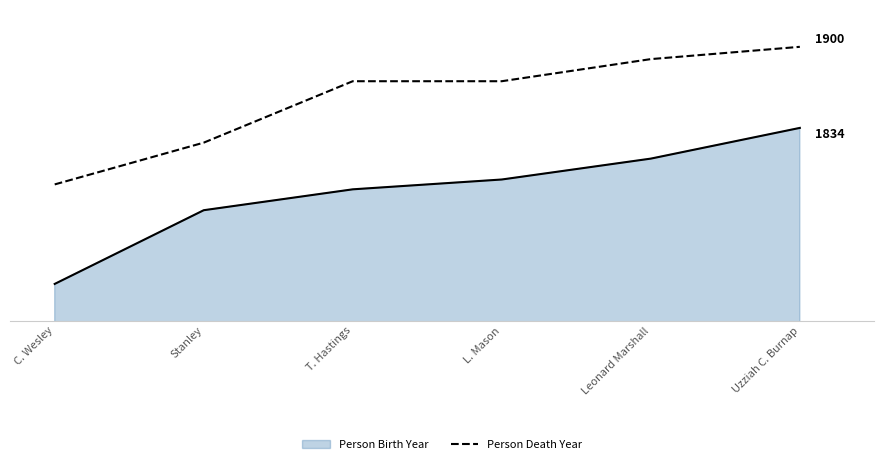

What are all the series names shown in the legend?

Person Birth Year, Person Death Year